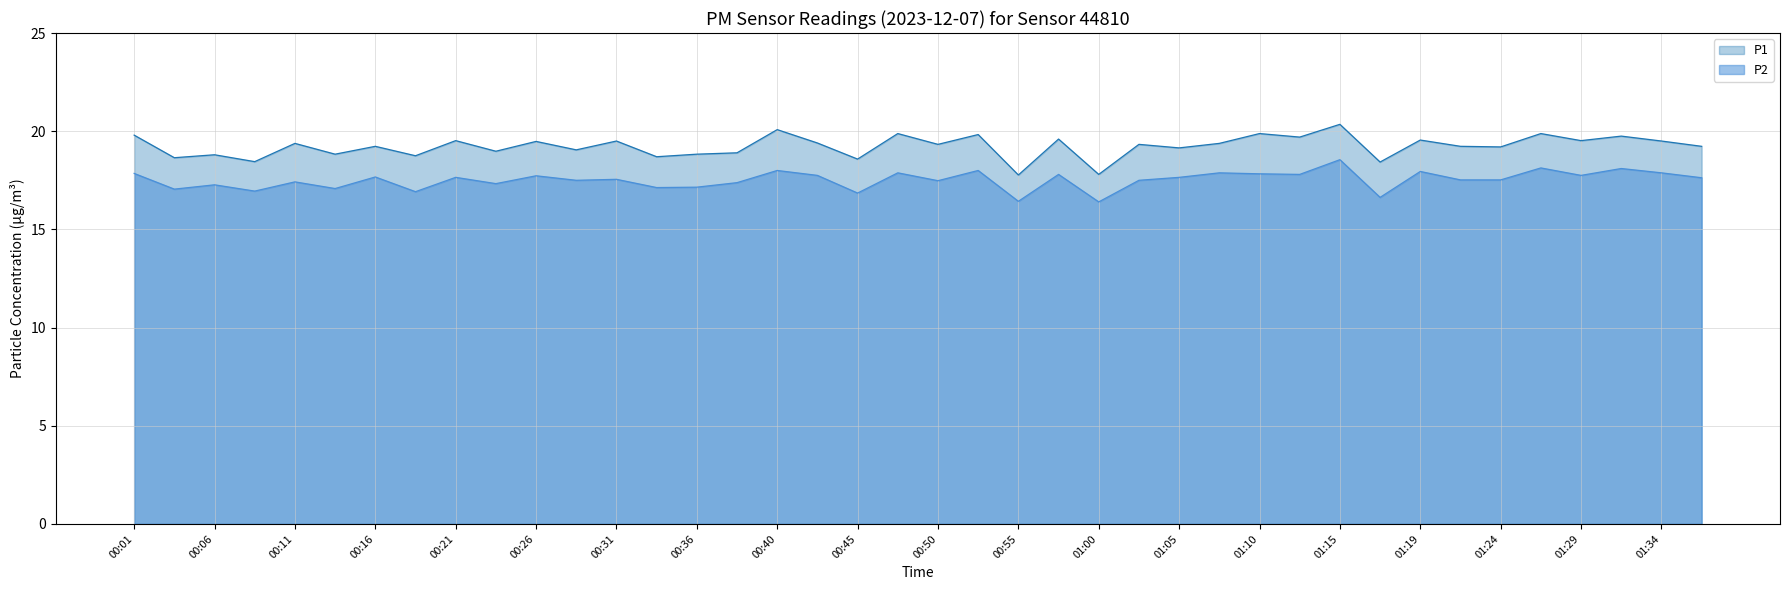

At which category does P1 reach its first local valley?

00:04